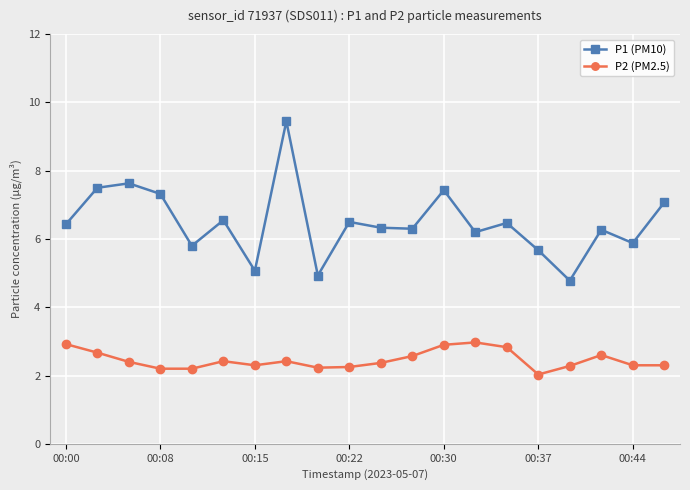

List the series in order of their peak value, highest first.

P1 (PM10), P2 (PM2.5)